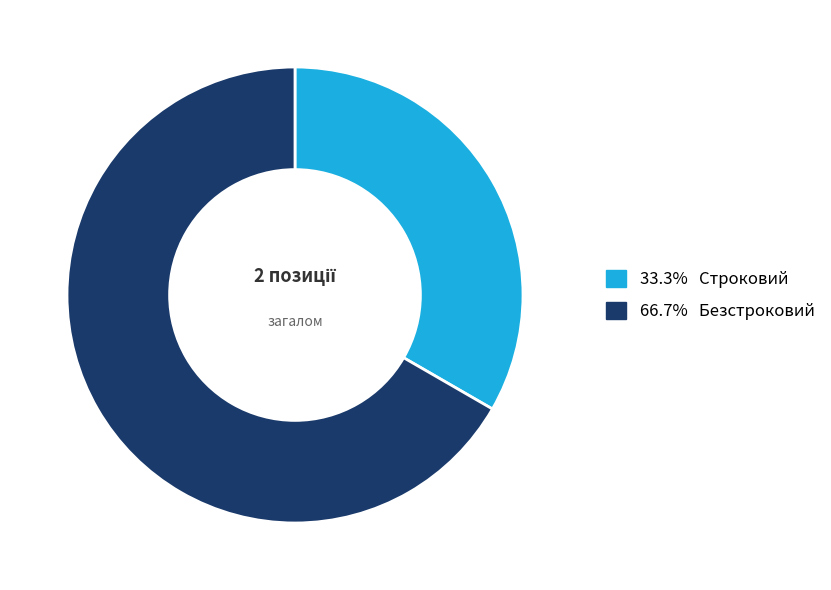

How many slices are in this pie chart?

2